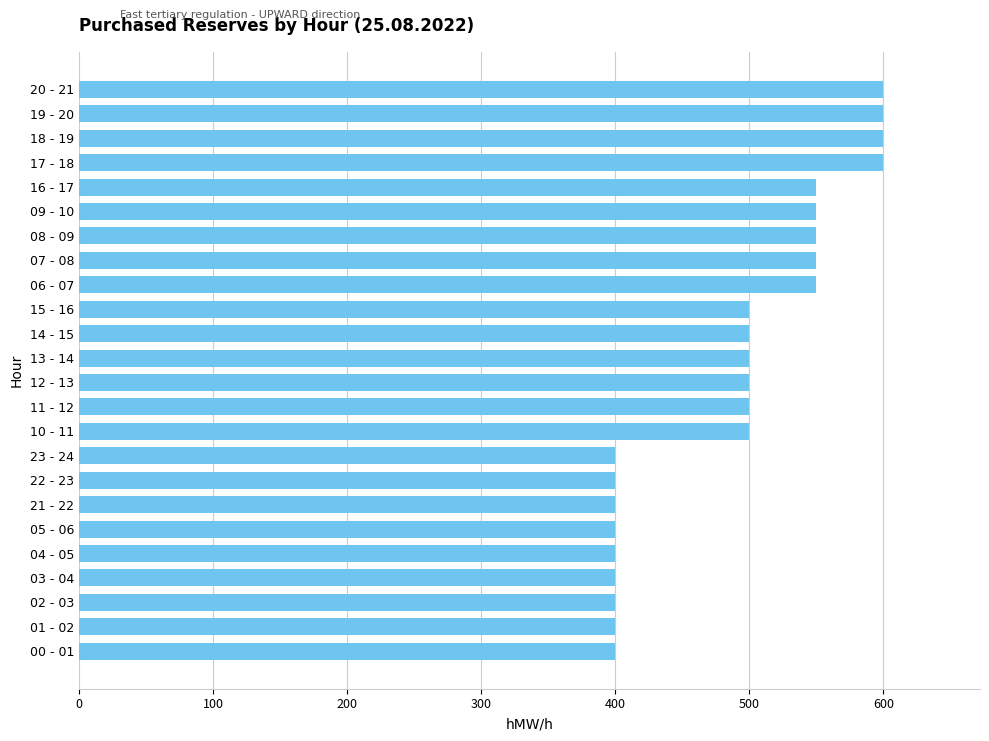

What is the value of the 1st bar from the top?

600